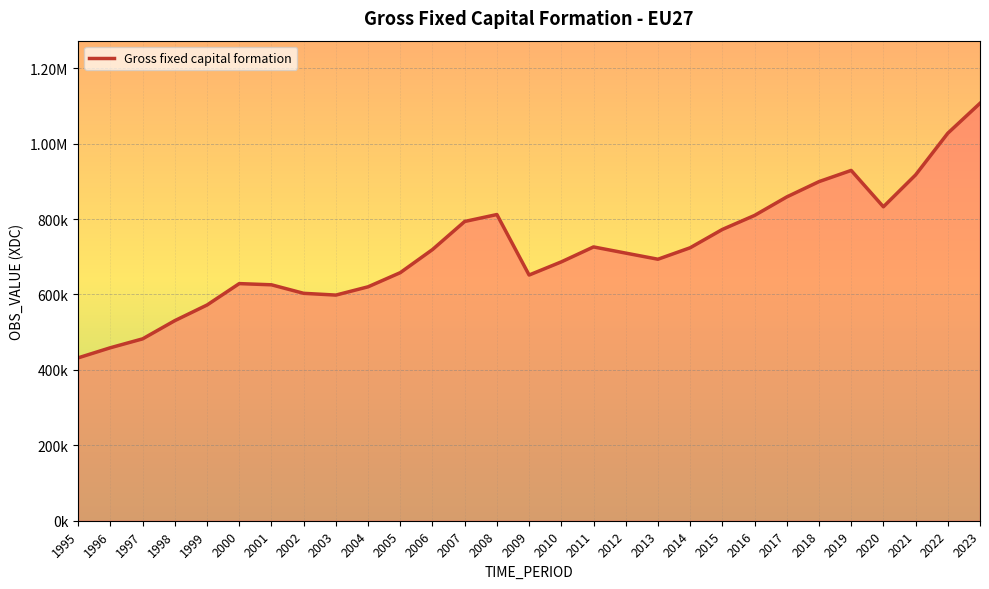

The chart shows a value of 723893.7 at 2014. True or false?

True